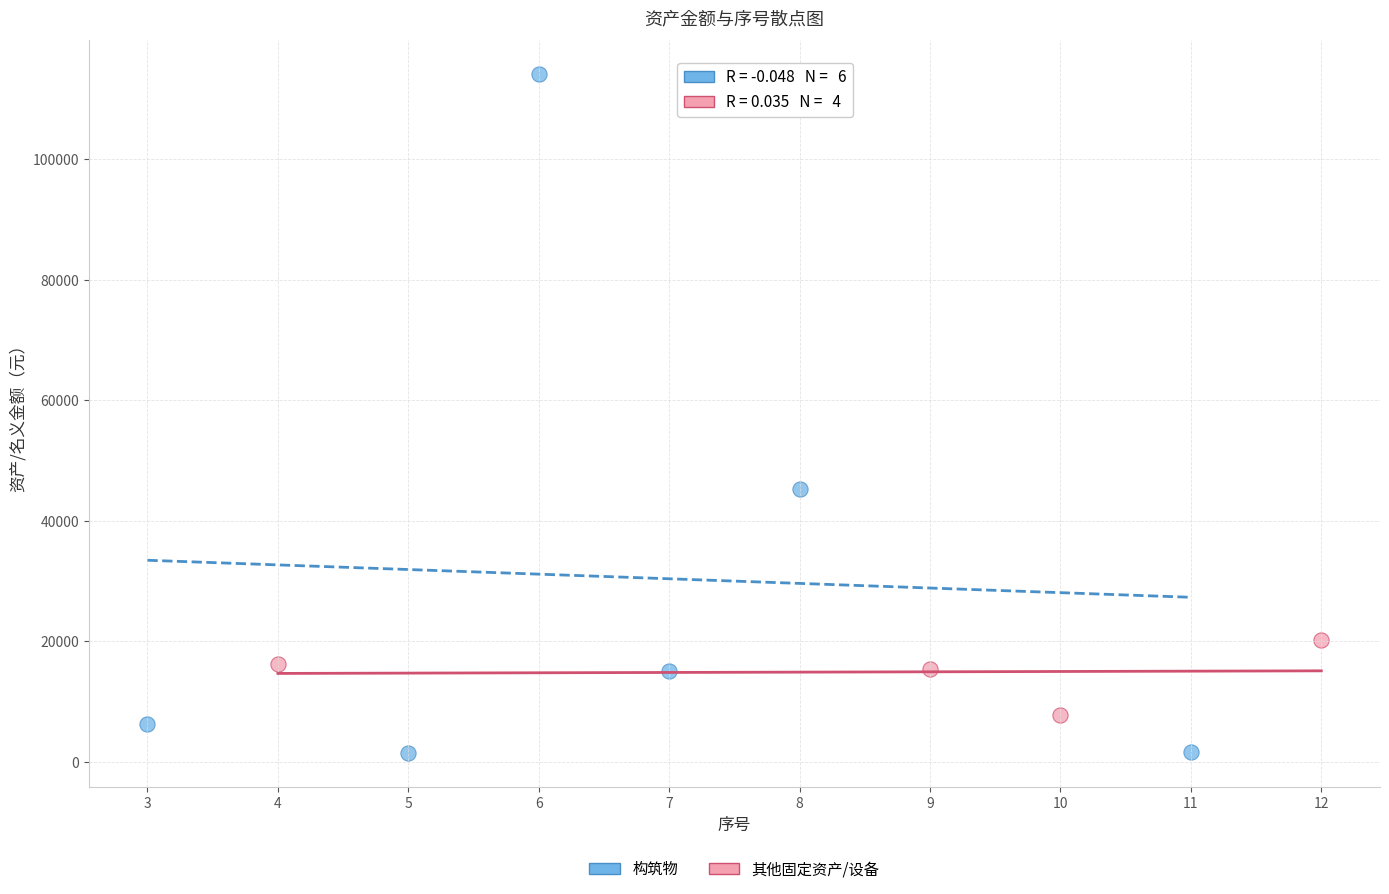

Which series reaches the minimum Y coordinate?

构筑物